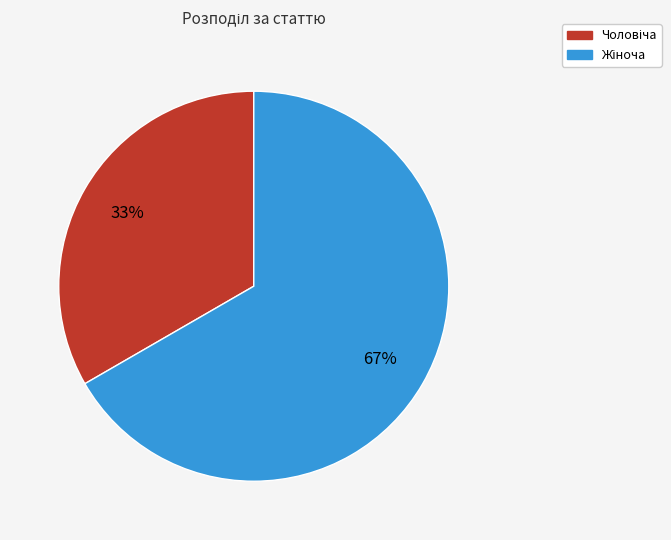

How many slices are in this pie chart?

2